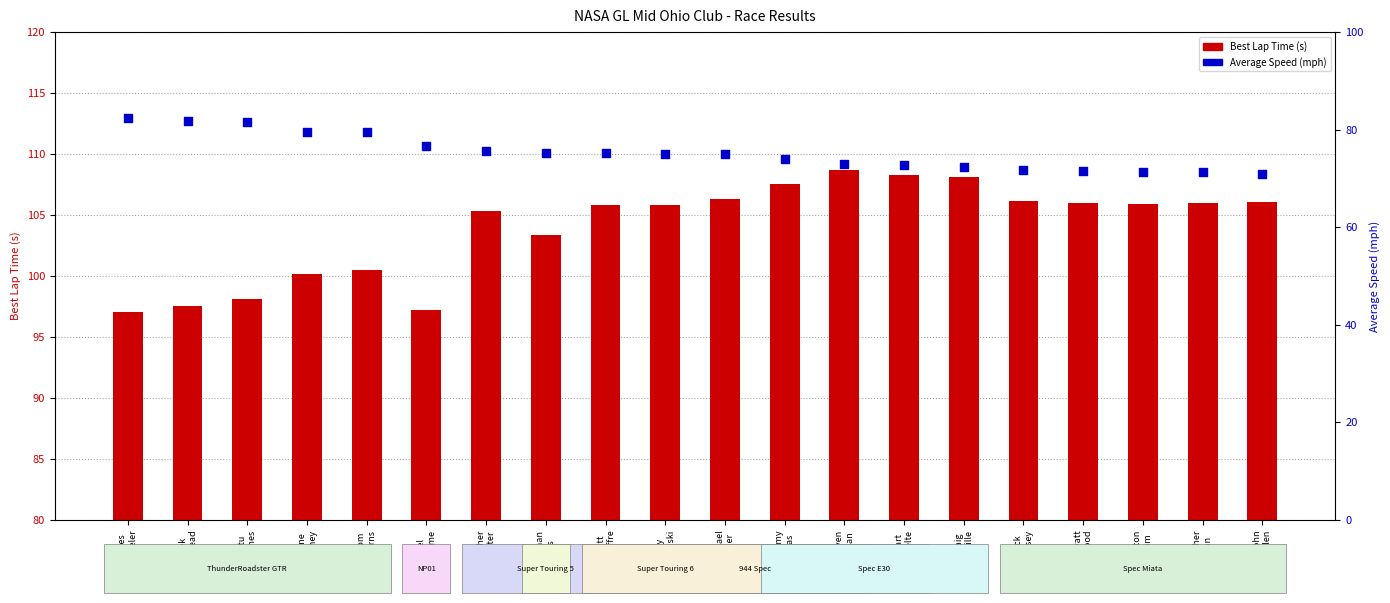

What are all the series names shown in the legend?

Best Lap Time (s), Average Speed (mph)